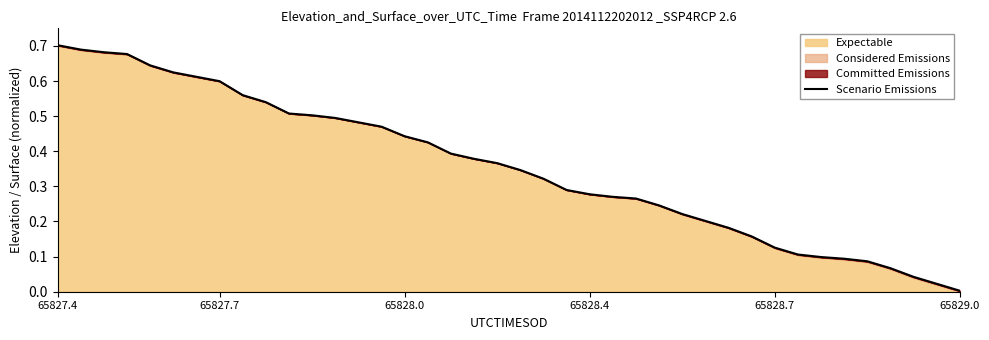

Reading left to right, list all the values displayed in this chart.

0.7	0.7	0.7	0.7	0.6	0.6	0.6	0.6	0.6	0.5	0.5	0.5	0.5	0.5	0.5	0.4	0.4	0.4	0.4	0.4	0.3	0.3	0.3	0.3	0.3	0.3	0.2	0.2	0.2	0.2	0.2	0.1	0.1	0.1	0.1	0.1	0.1	0.0	0.0	0.0